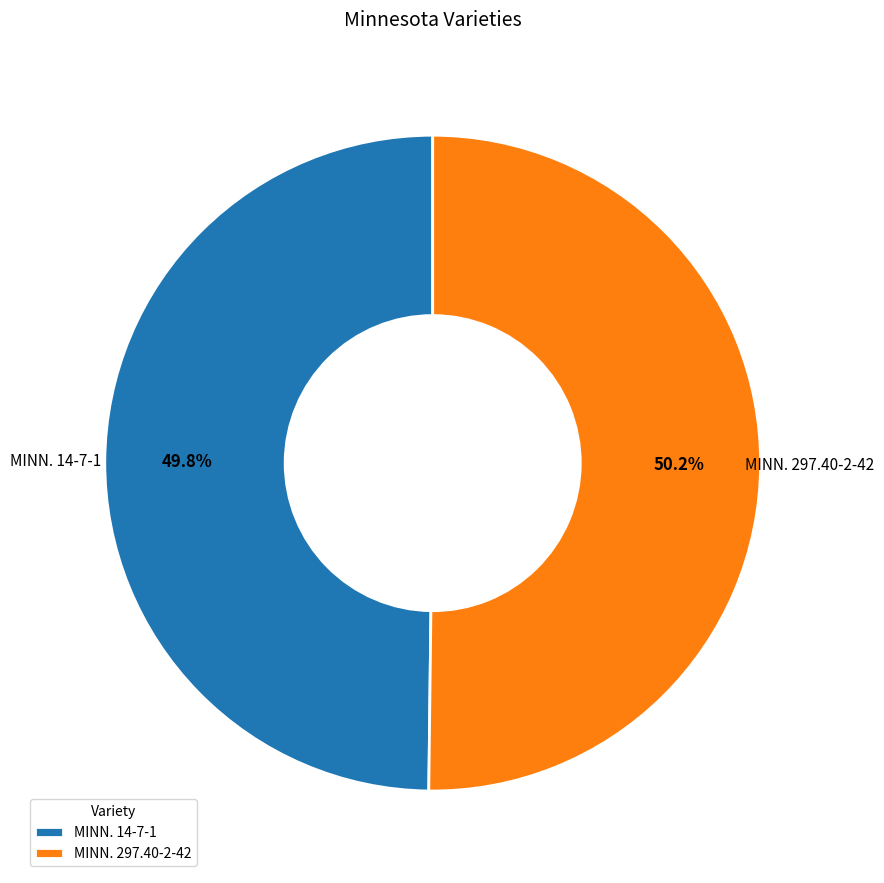

Count the number of slices in the pie.

2